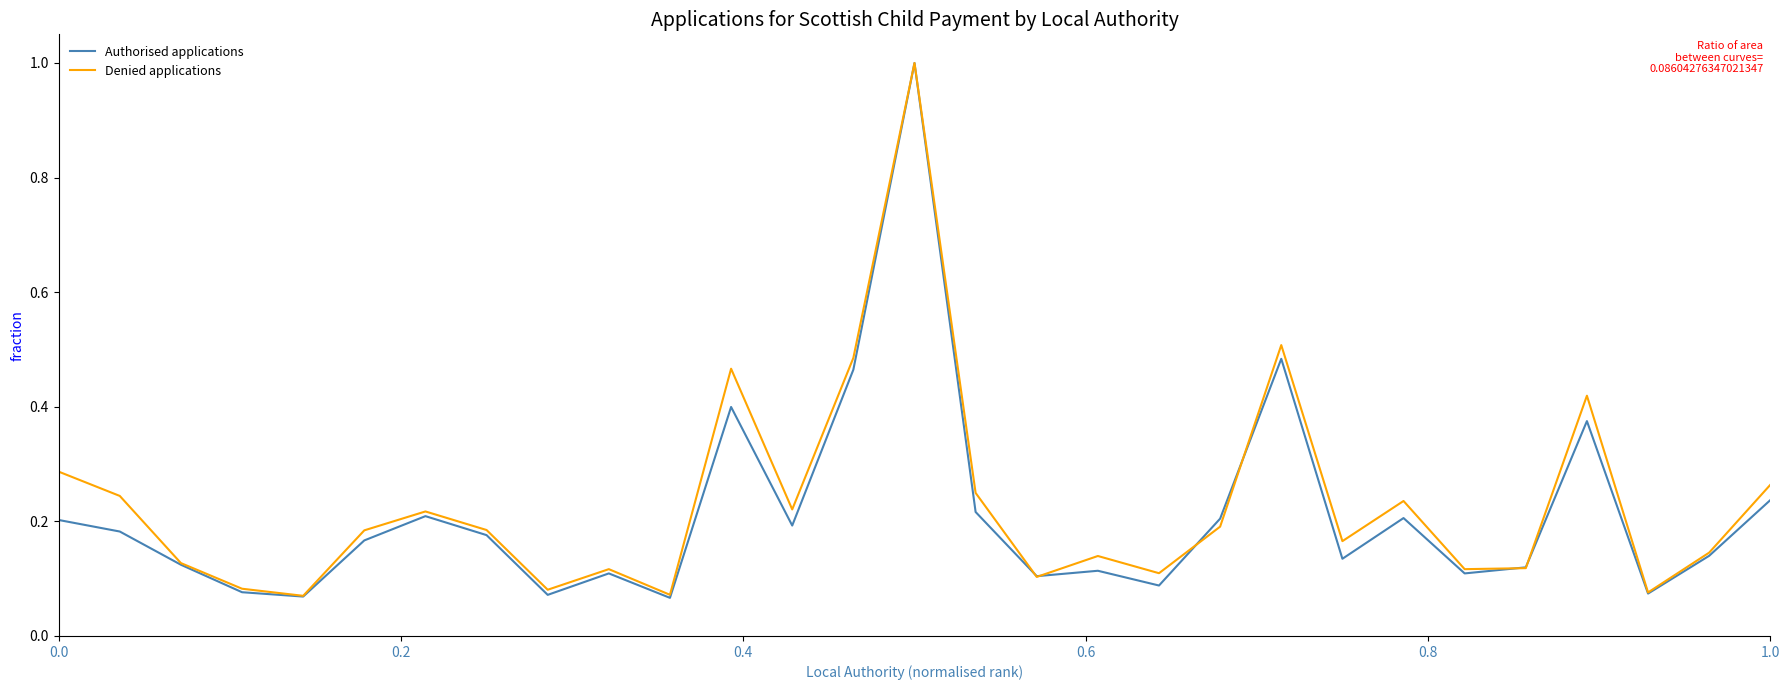

Which series ends up on top after the final intersection of Denied applications and Authorised applications?

Denied applications